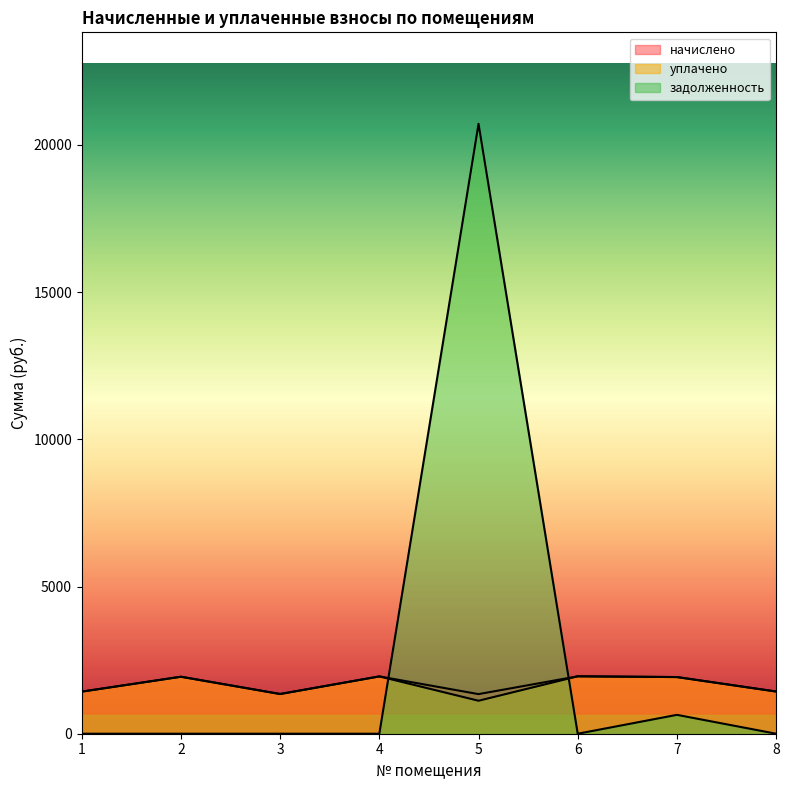

How many lines are shown in the chart?

3